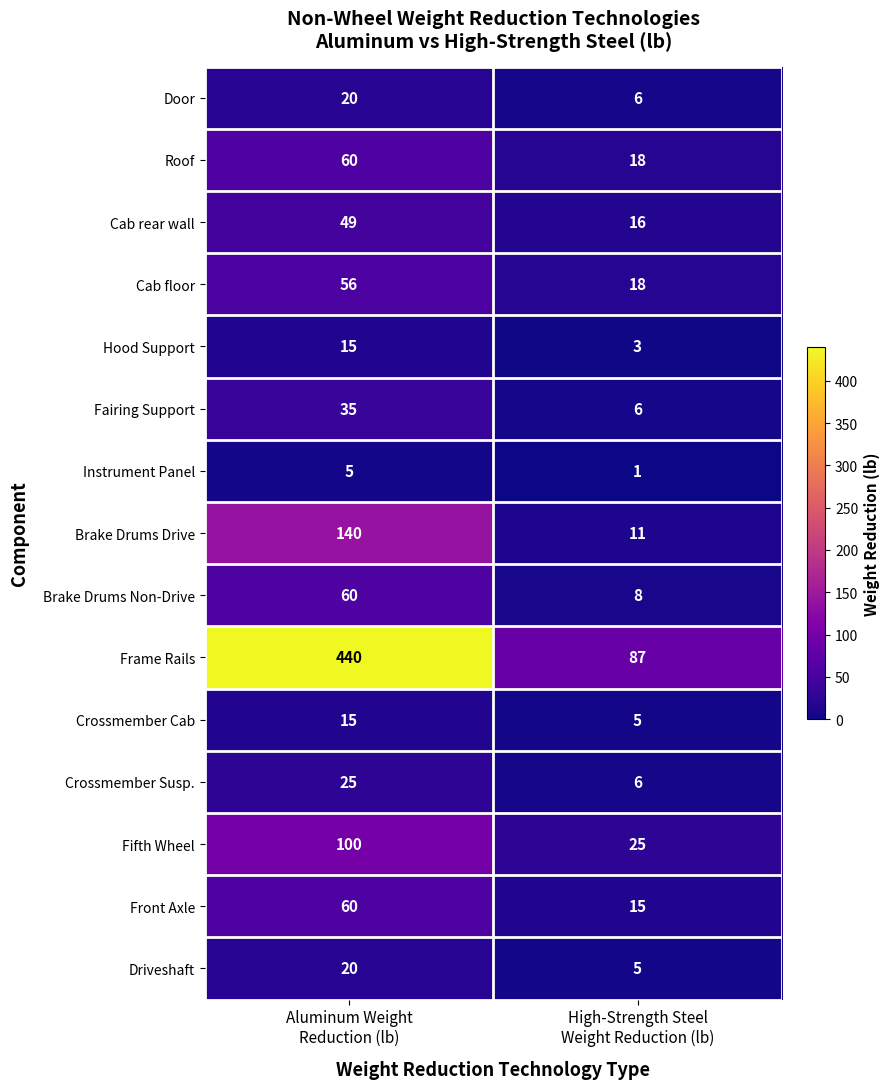

Reading left to right, extract all data points from this chart.

Door: 20	6
Roof: 60	18
Cab rear wall: 49	16
Cab floor: 56	18
Hood Support: 15	3
Fairing Support: 35	6
Instrument Panel: 5	1
Brake Drums Drive: 140	11
Brake Drums Non-Drive: 60	8
Frame Rails: 440	87
Crossmember Cab: 15	5
Crossmember Susp.: 25	6
Fifth Wheel: 100	25
Front Axle: 60	15
Driveshaft: 20	5